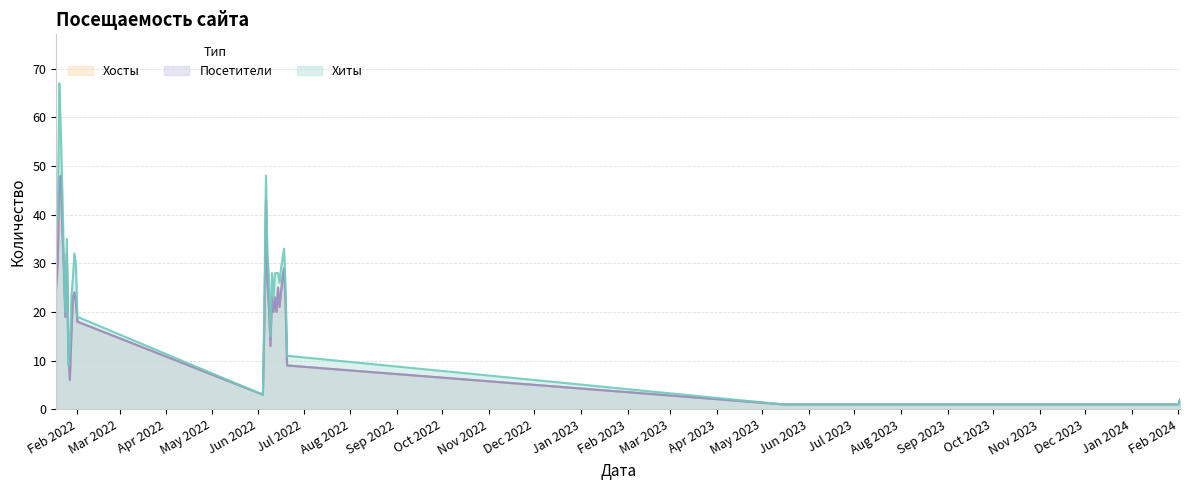

What is the value of the Посетители point at the 30th from the left?

29